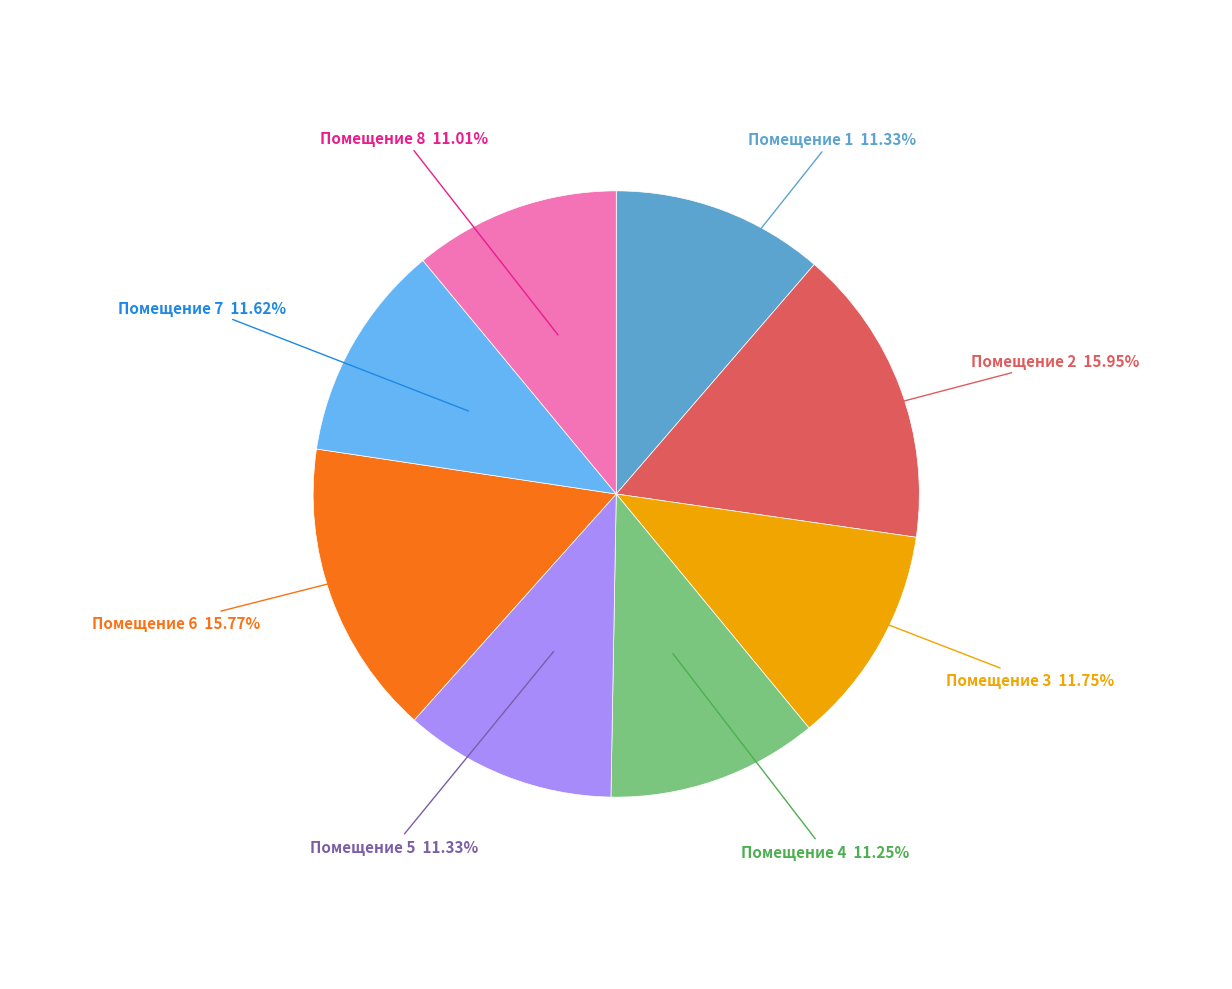

Does any single category account for the majority?

No